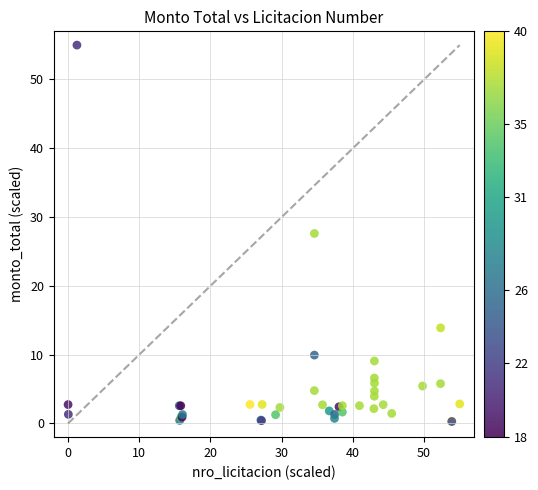

What Y value in the scatter plot is closest to 27?

27.6